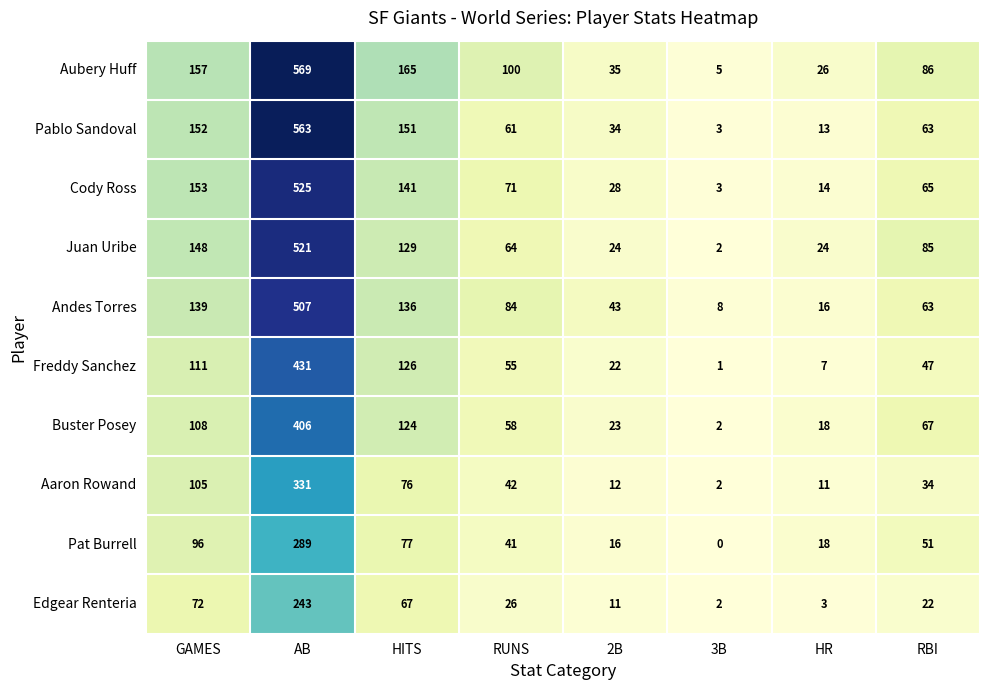

What value does the Aubery Huff series have at 2B, to the nearest 50?

50